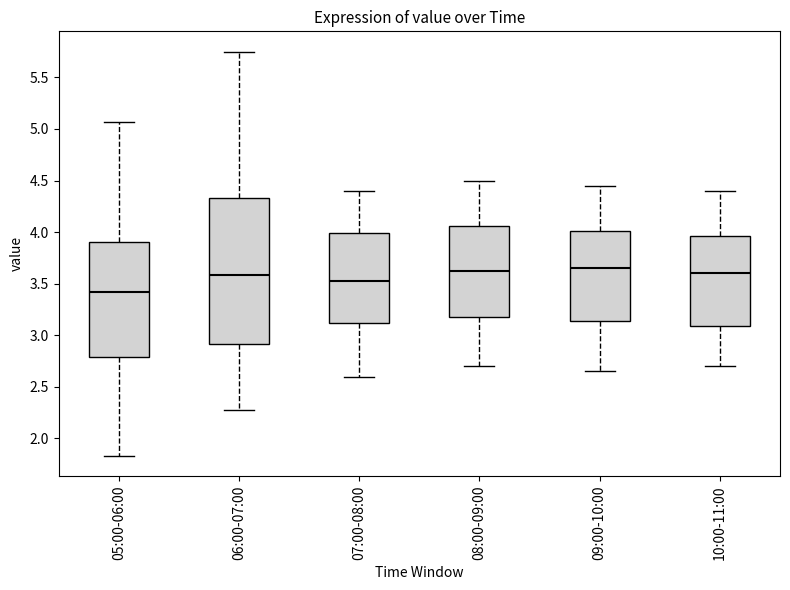

Reading left to right, read every box against the y-axis: the position of its median line, the range the box covers, and the ends of its whiskers. The values are not printed on the chart, so give them approximately, as read against the axis.

05:00-06:00: median 3.40, box 2.80 to 3.90, whiskers 1.85 to 5.05
06:00-07:00: median 3.60, box 2.90 to 4.35, whiskers 2.30 to 5.75
07:00-08:00: median 3.55, box 3.10 to 4.00, whiskers 2.60 to 4.40
08:00-09:00: median 3.65, box 3.20 to 4.05, whiskers 2.70 to 4.50
09:00-10:00: median 3.65, box 3.15 to 4.00, whiskers 2.65 to 4.45
10:00-11:00: median 3.60, box 3.10 to 3.95, whiskers 2.70 to 4.40